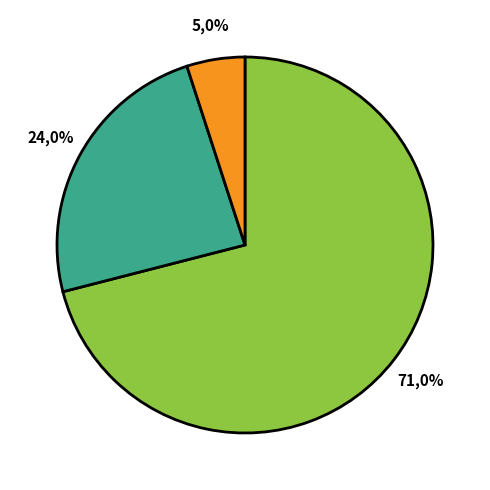

To the nearest percent, what is the average slice percentage?

33%